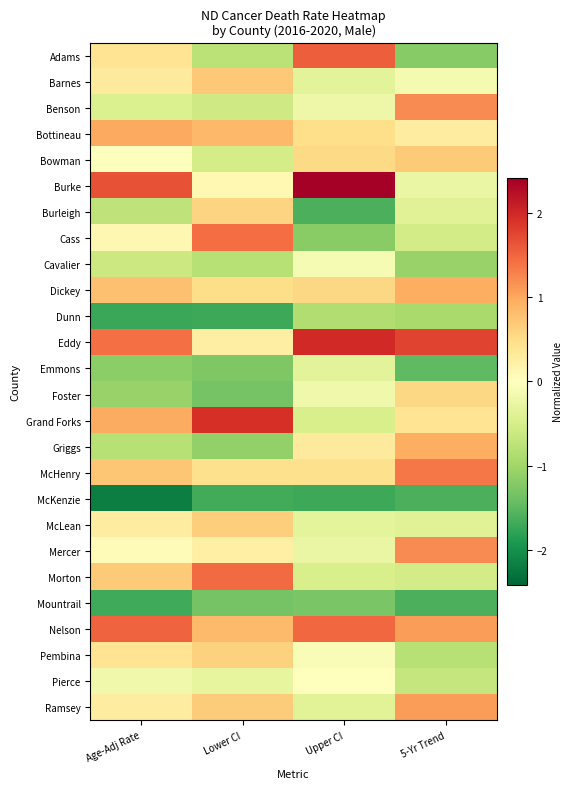

What is the difference between the highest and lowest values at Upper CI?

4.1